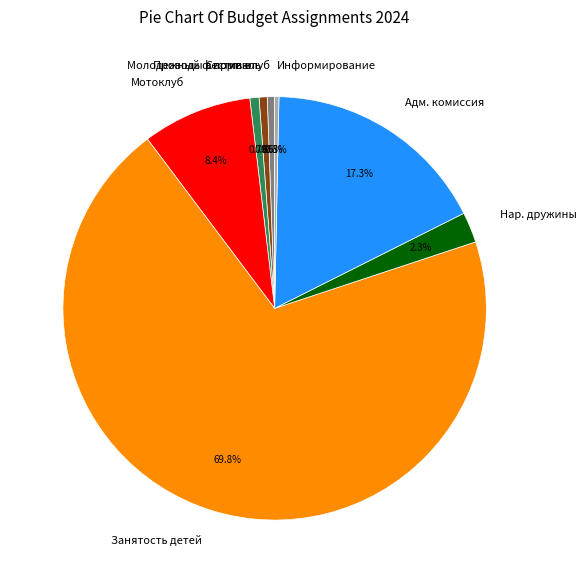

Combined, what portion of the pie is Проводы в армию and Нар. дружины?

3.0%